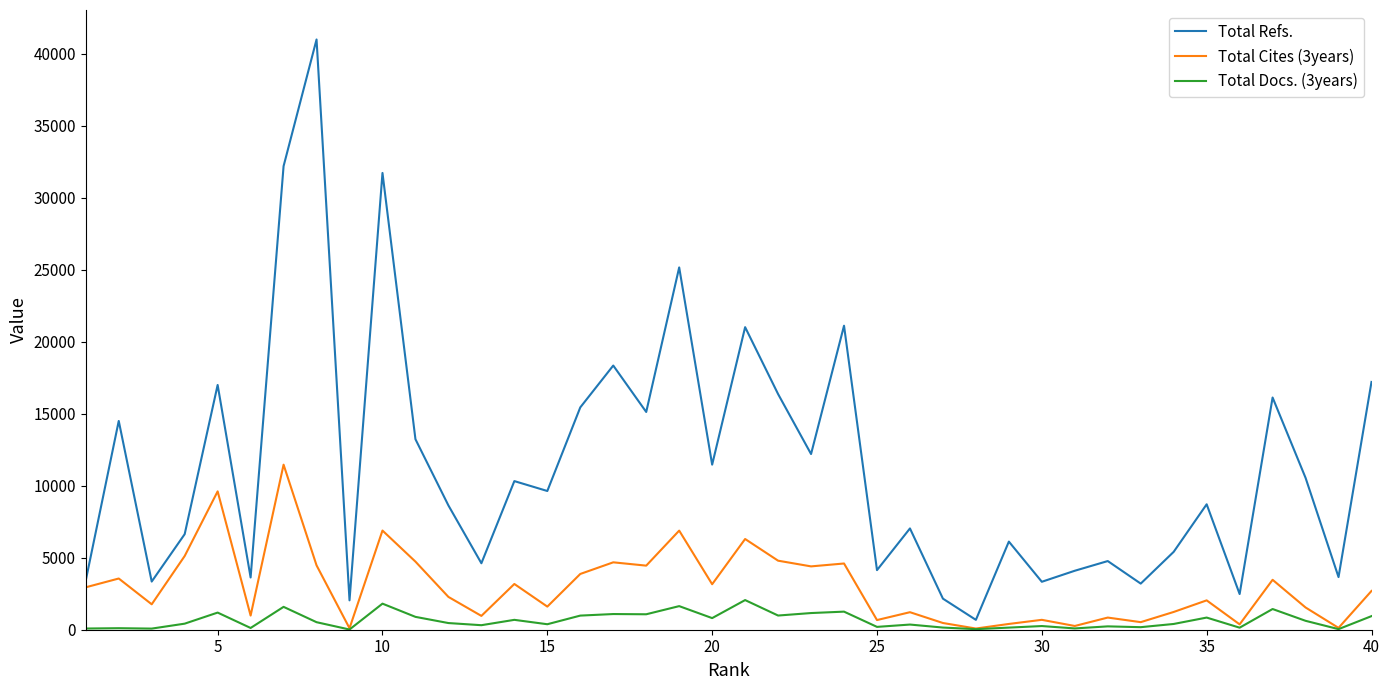

Rank the series by their maximum value, from lowest to highest.

Total Docs. (3years), Total Cites (3years), Total Refs.